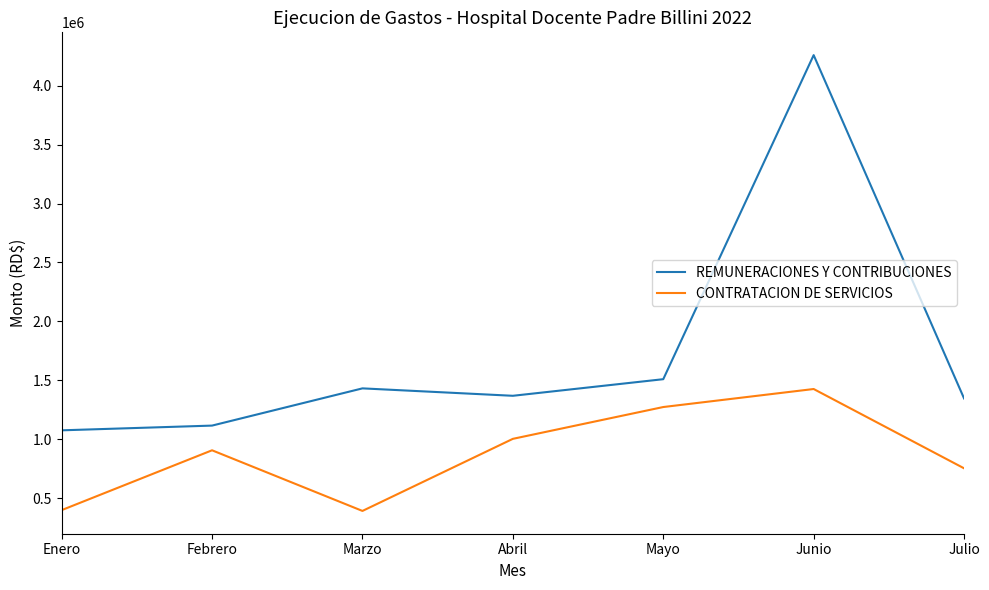

What is the smallest value displayed?

393042.8